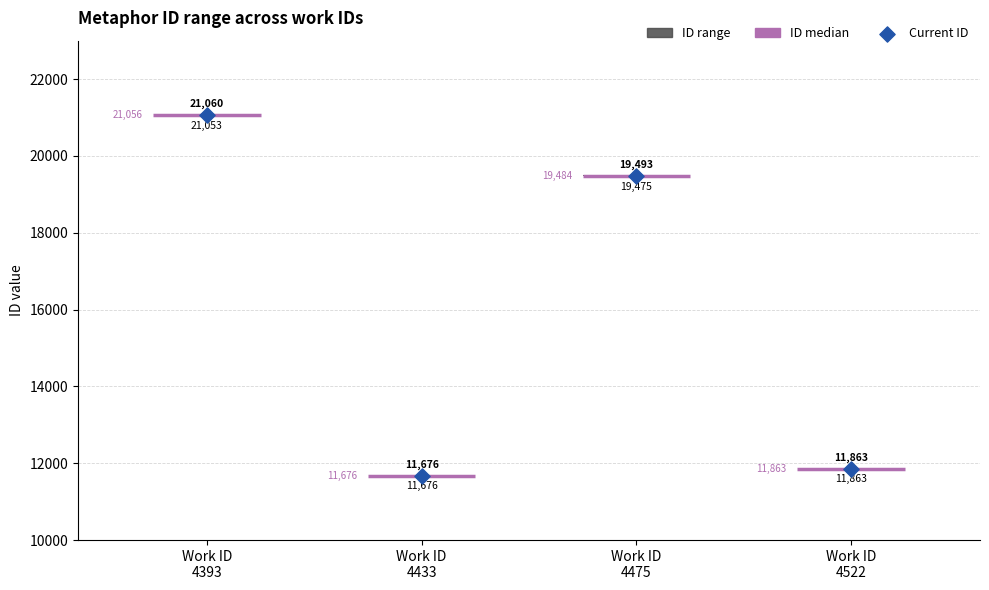

Which series reaches the minimum Y coordinate?

ID range